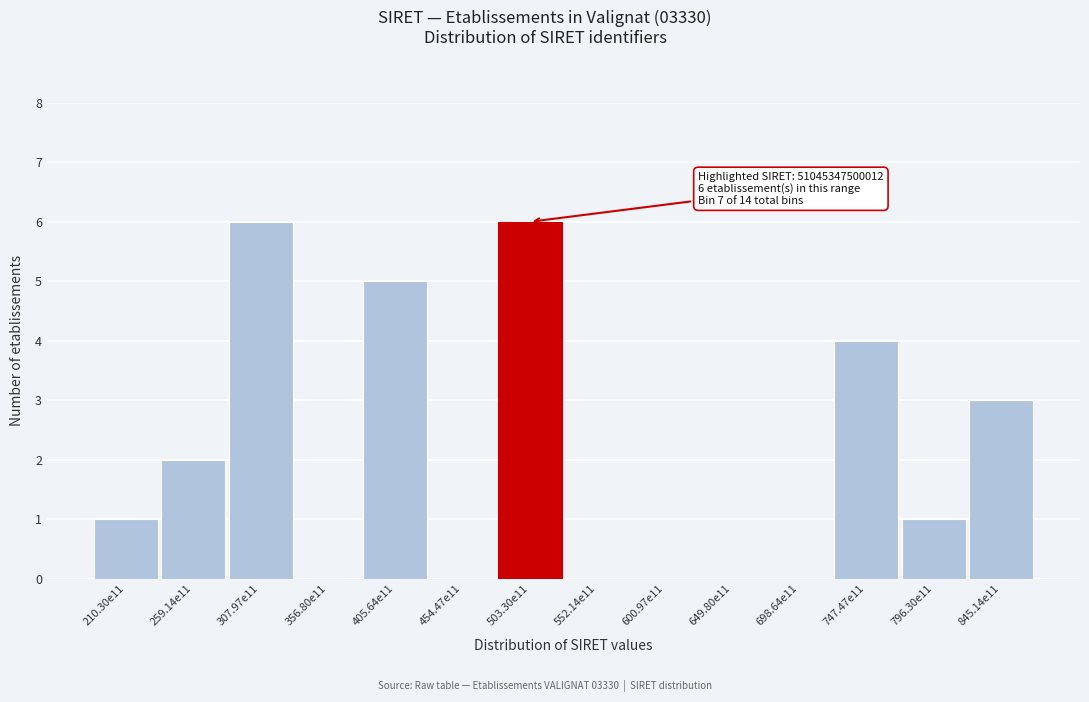

Reading right to left, transcribe all the data shown in this chart.

845.14e11=3	796.30e11=1	747.47e11=4	698.64e11=0	649.80e11=0	600.97e11=0	552.14e11=0	503.30e11=6	454.47e11=0	405.64e11=5	356.80e11=0	307.97e11=6	259.14e11=2	210.30e11=1